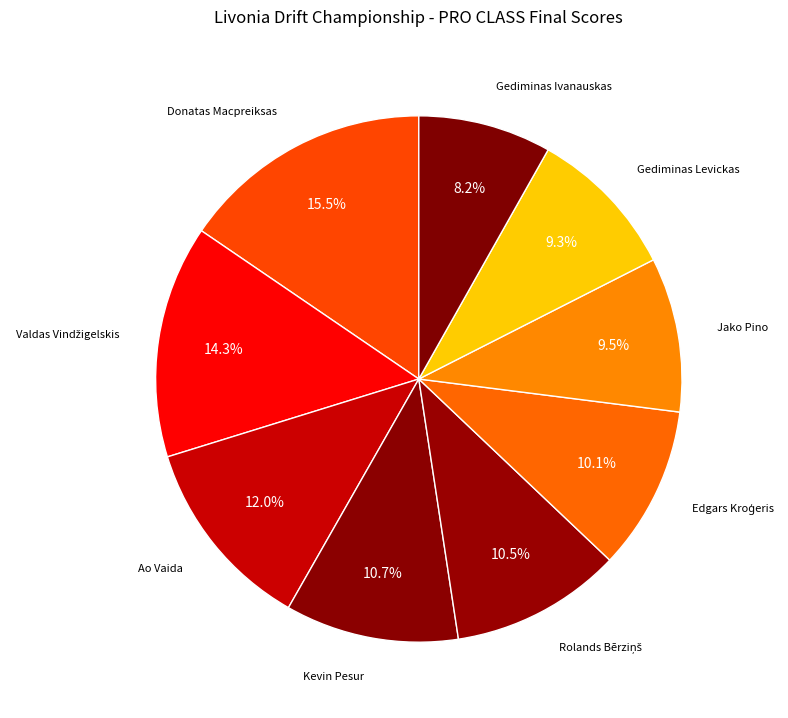

What is the smallest slice in the pie chart?

Gediminas Ivanauskas